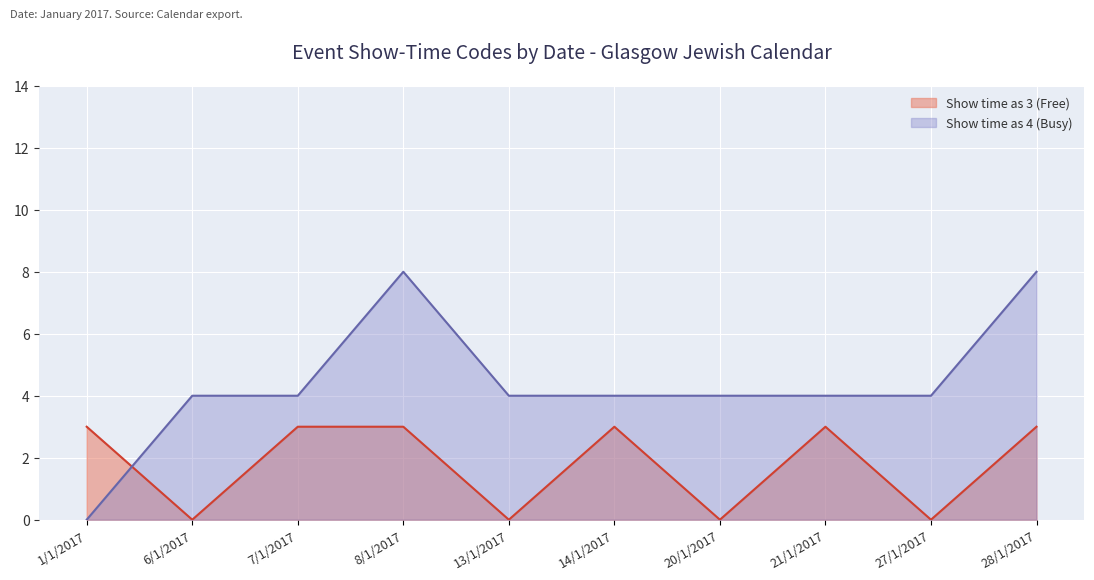

Is it true that Show time as 3 (Free) equals 3 at 1/1/2017?

True